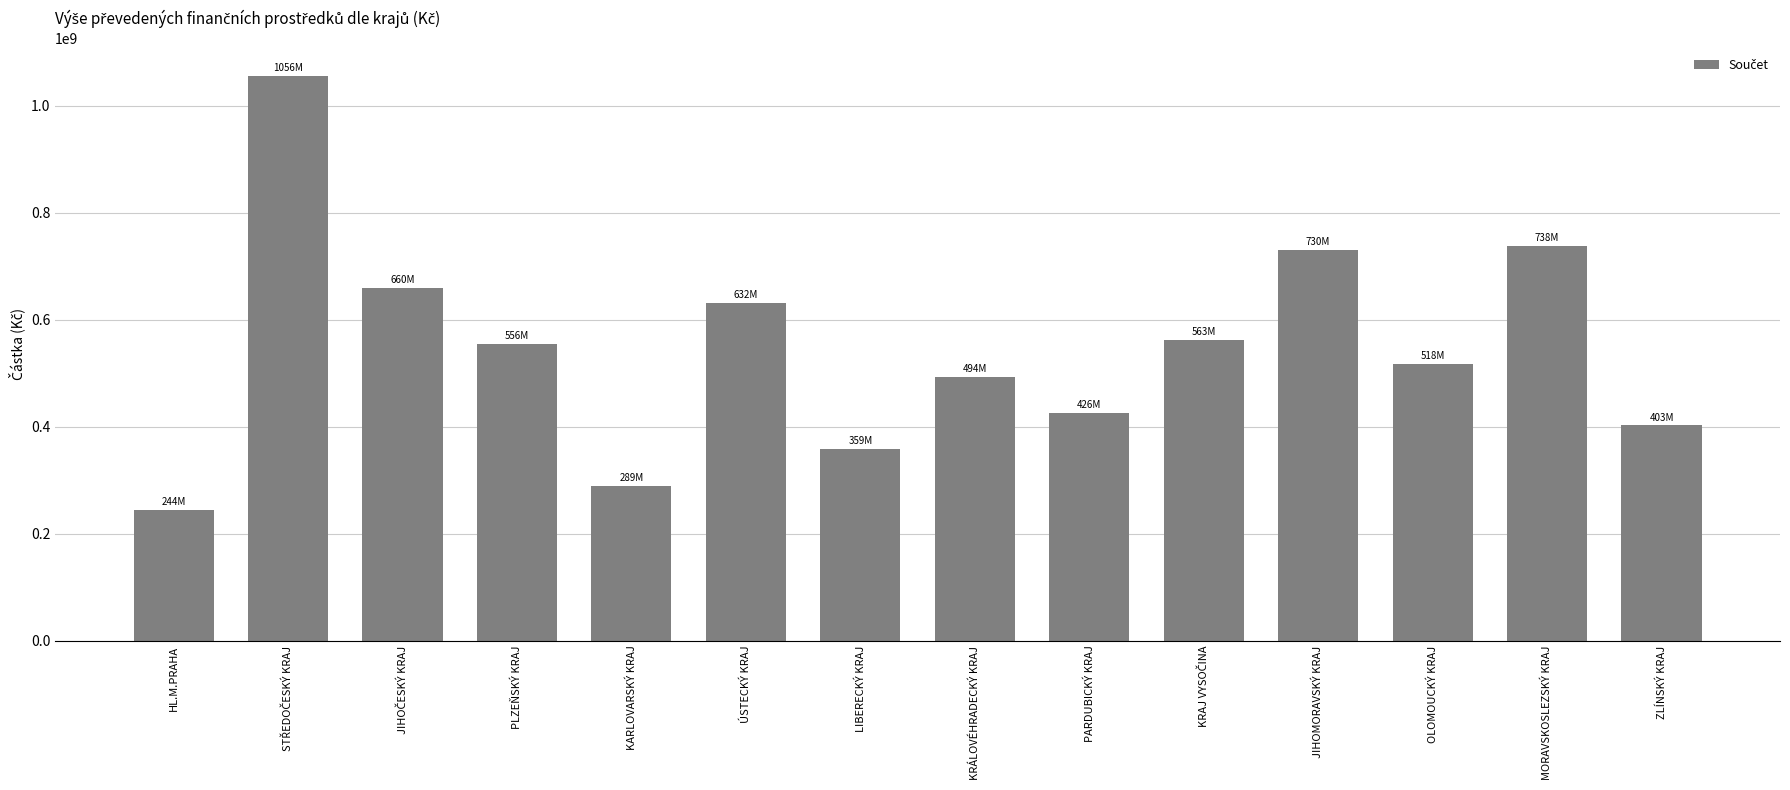

What is the greatest value displayed?

1055799561.6